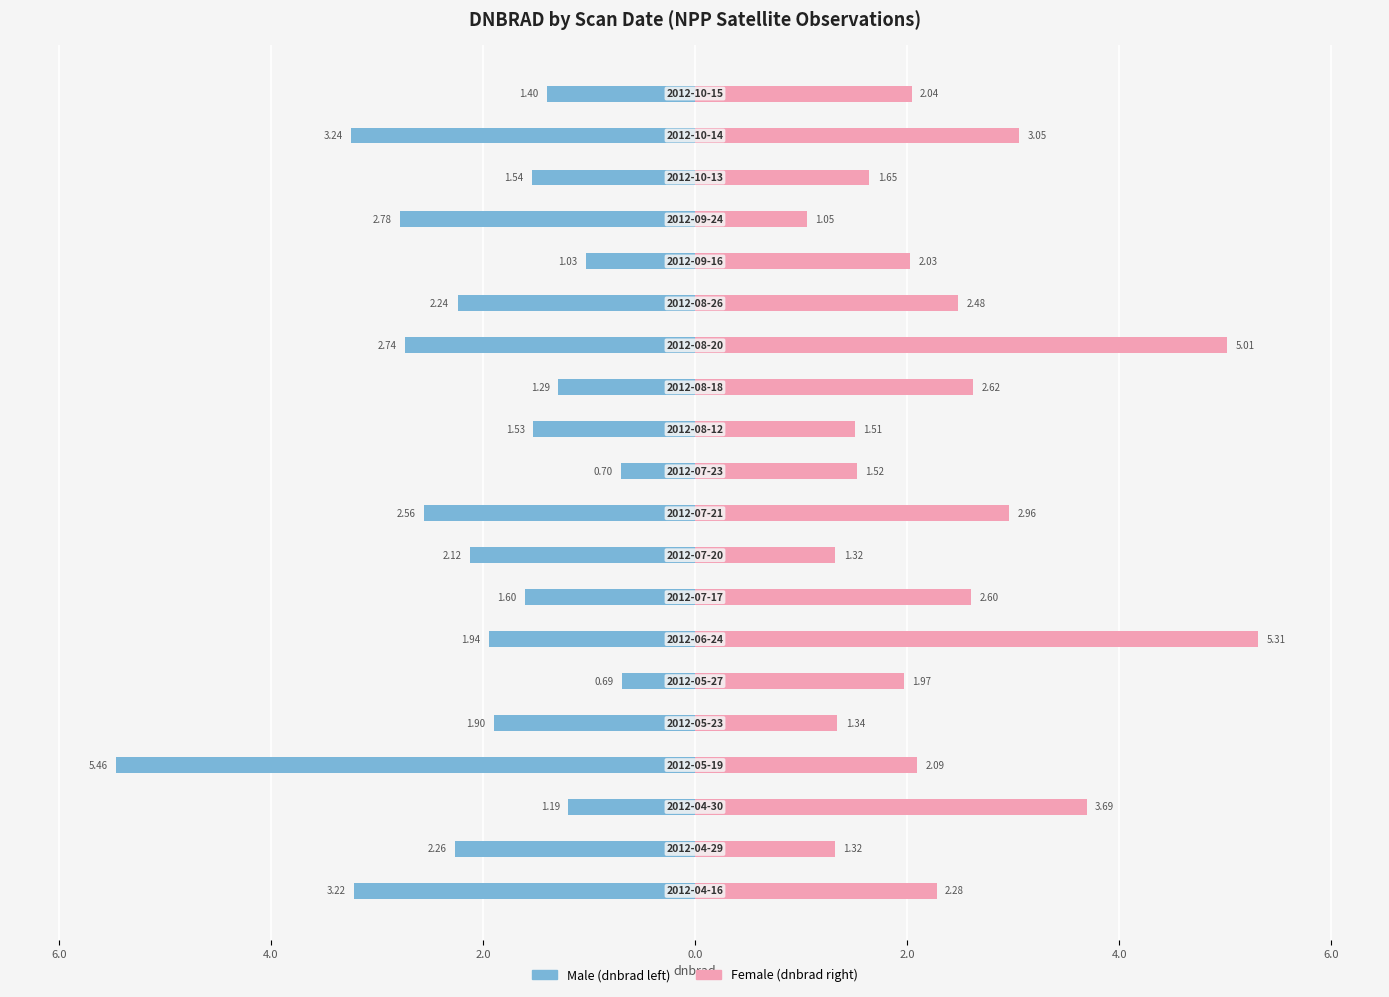

What is the sum of all Male values?

-41.4